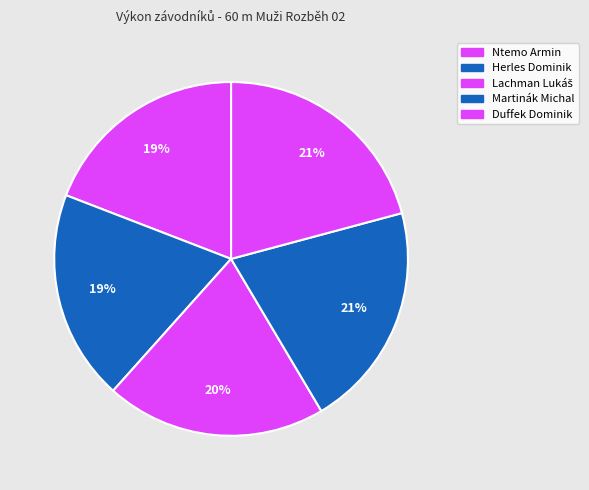

Is Herles Dominik the majority of the pie?

No